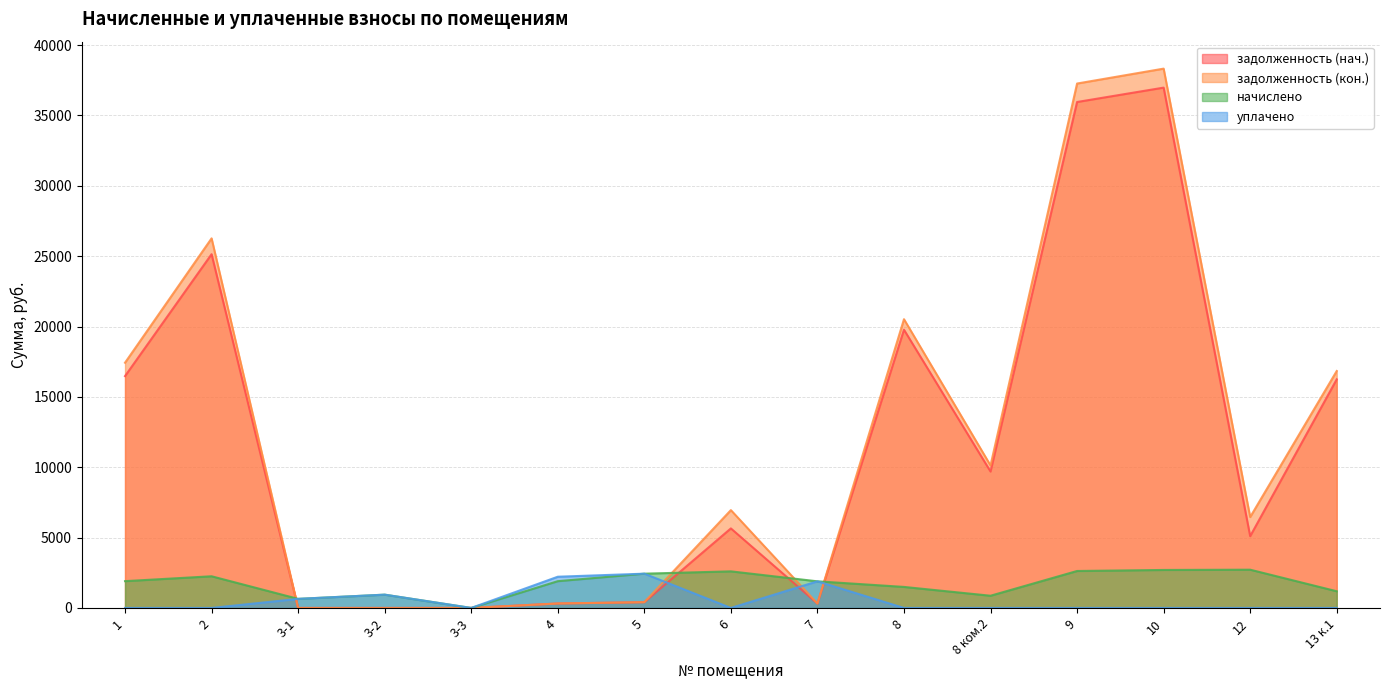

What position from the right is 5?

9